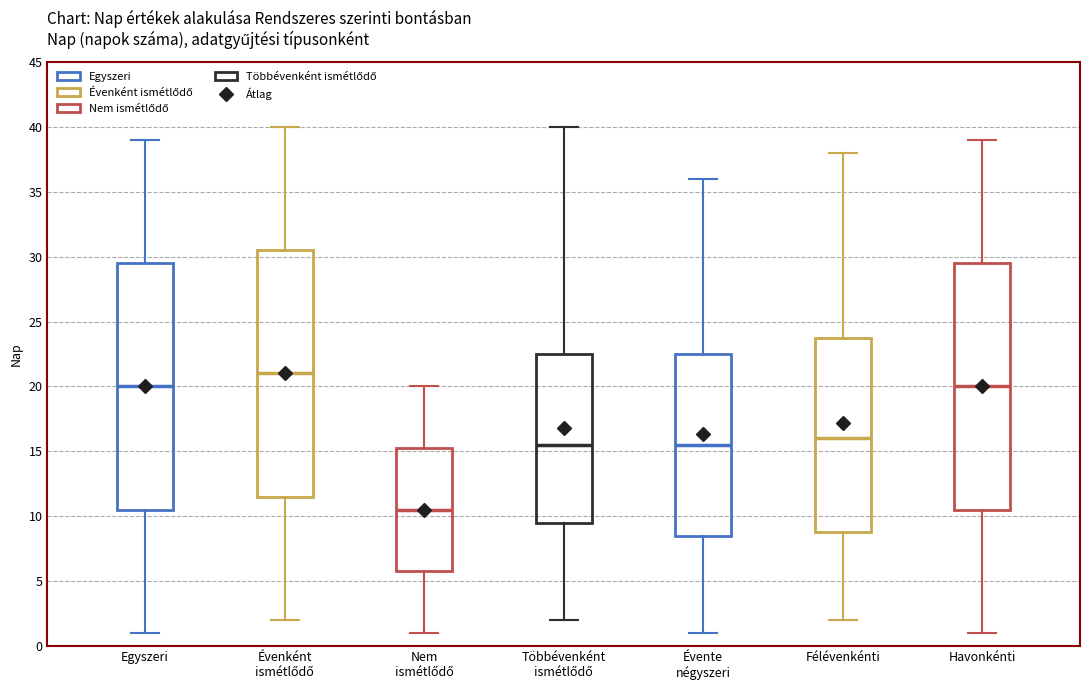

Where does the upper whisker of the box for Havonkénti end on the y-axis? The values are not printed on the chart, so give them approximately, as read against the axis.

39.0